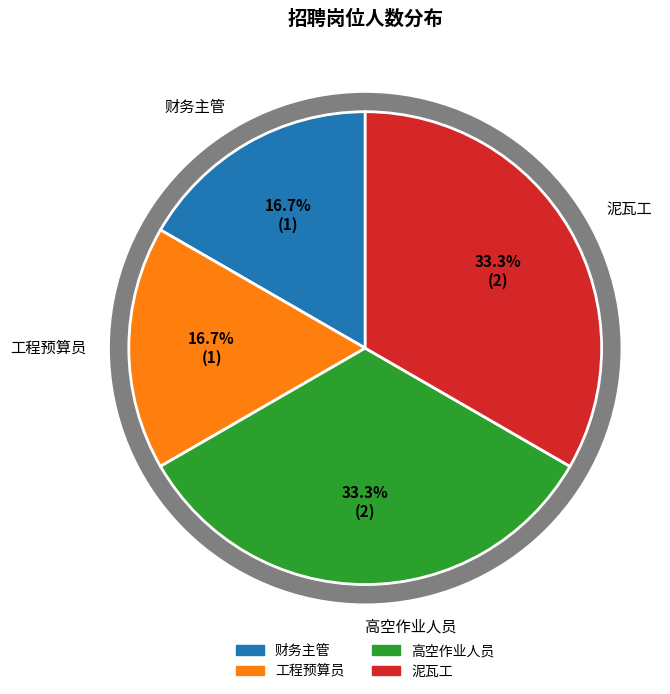

To the nearest percent, what percentage of the pie is 泥瓦工?

33%